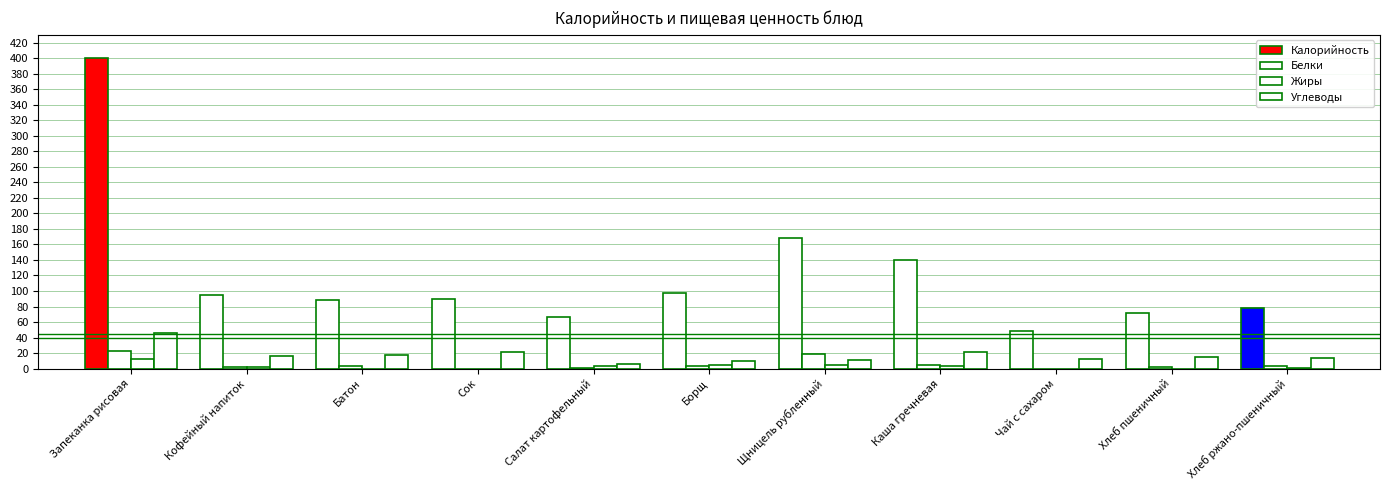

Which category has the lowest value in the Белки series?

Сок